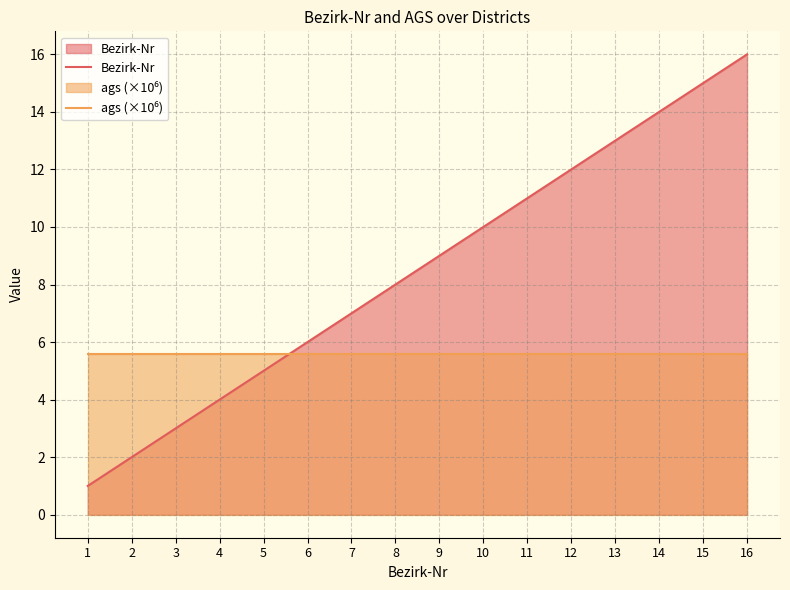

How many lines are shown in the chart?

2